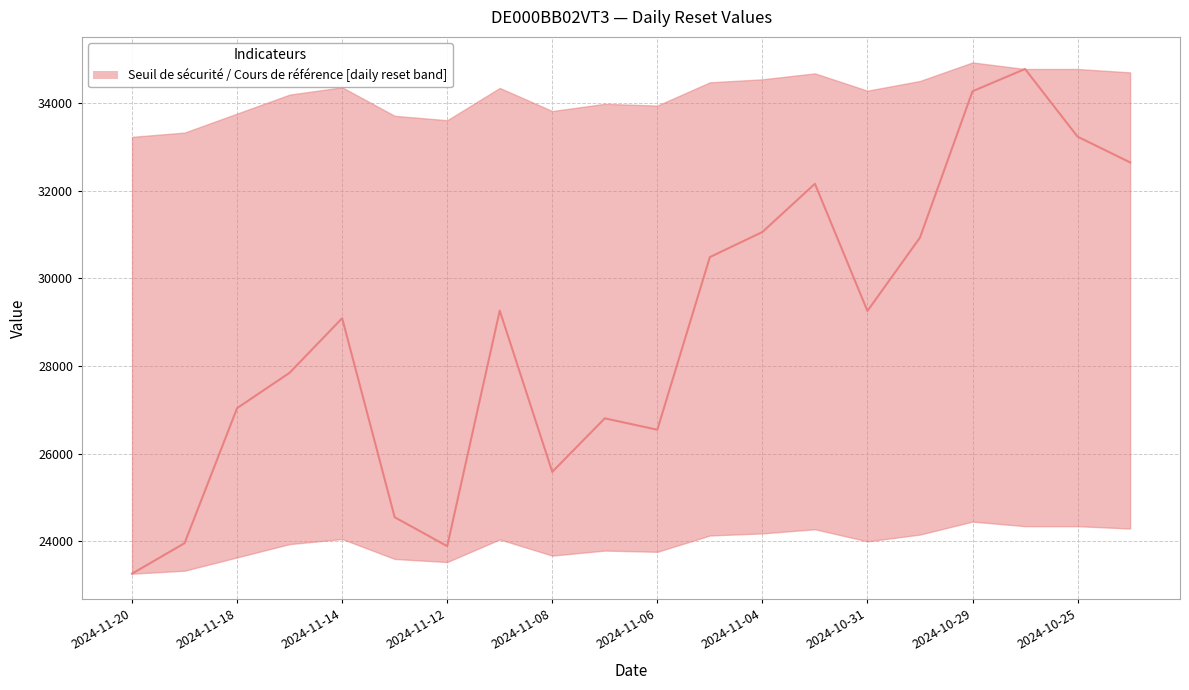

How many lines are shown in the chart?

1